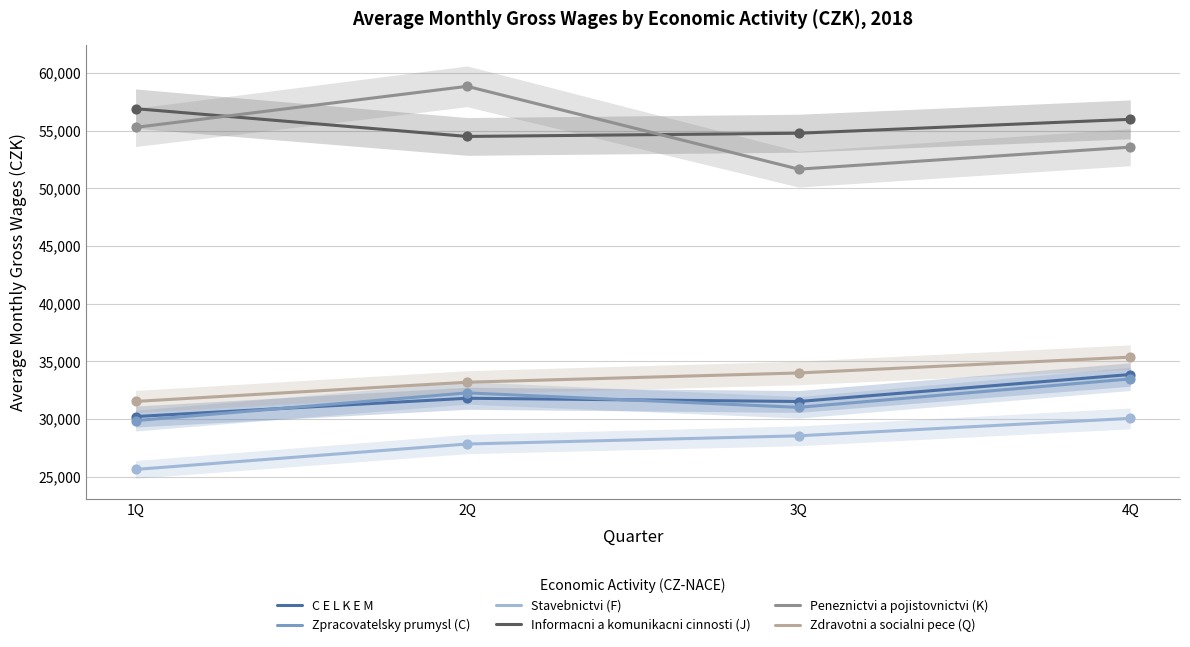

Which series reaches the maximum Y coordinate?

Peneznictvi a pojistovnictvi (K)